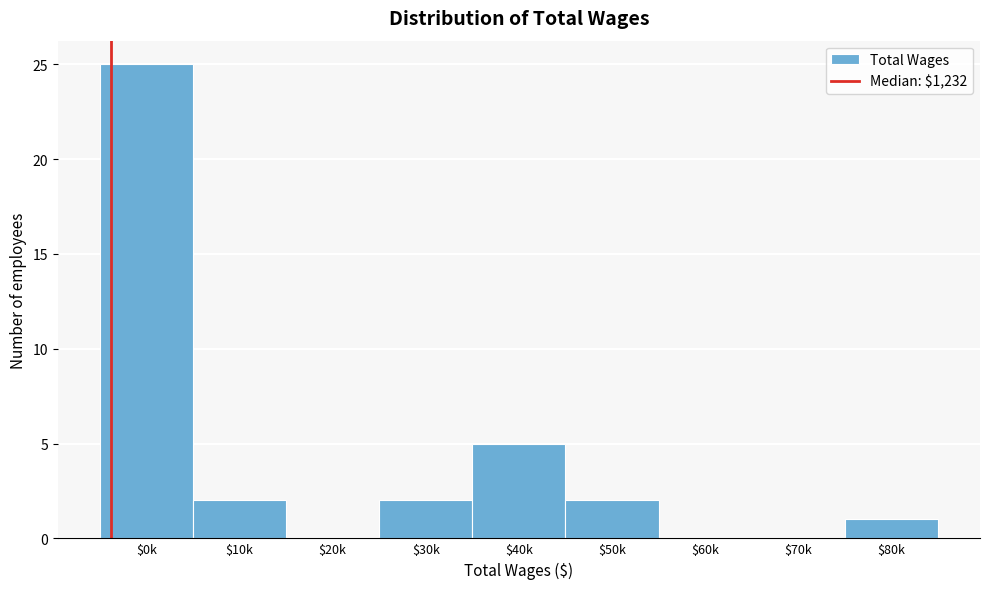

At which label is the value closest to 12?

$40k